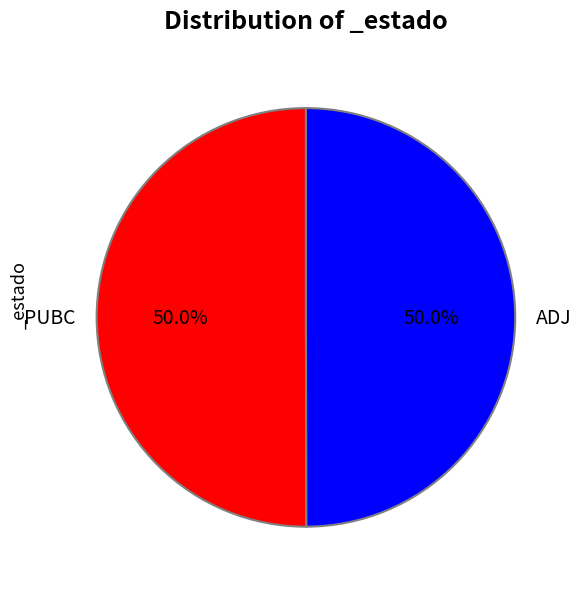

Combined, what portion of the pie is ADJ and PUBC?

100.0%